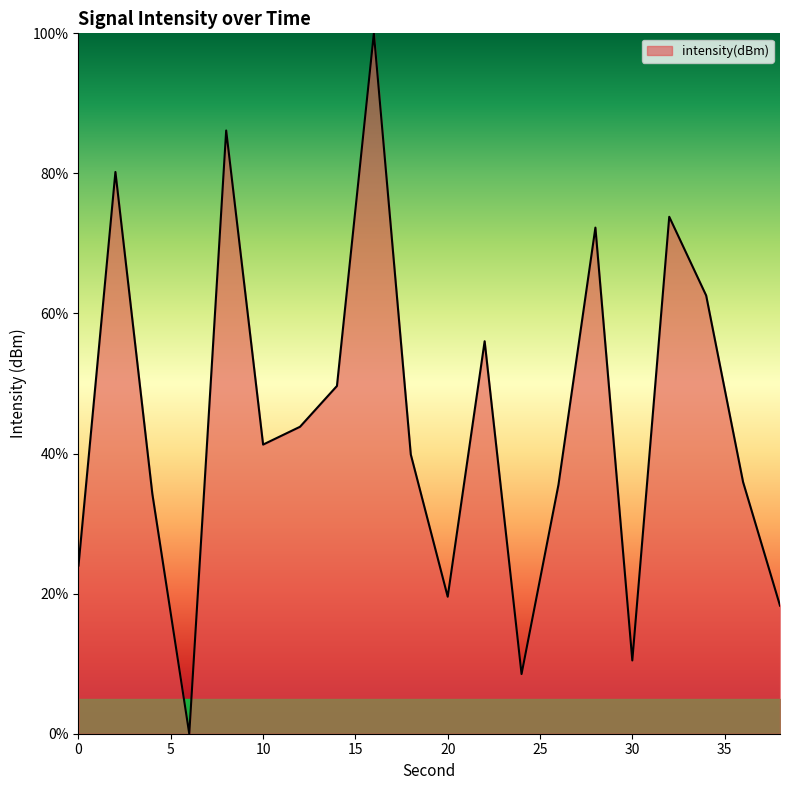

What is the difference between the maximum and minimum values?

100.0